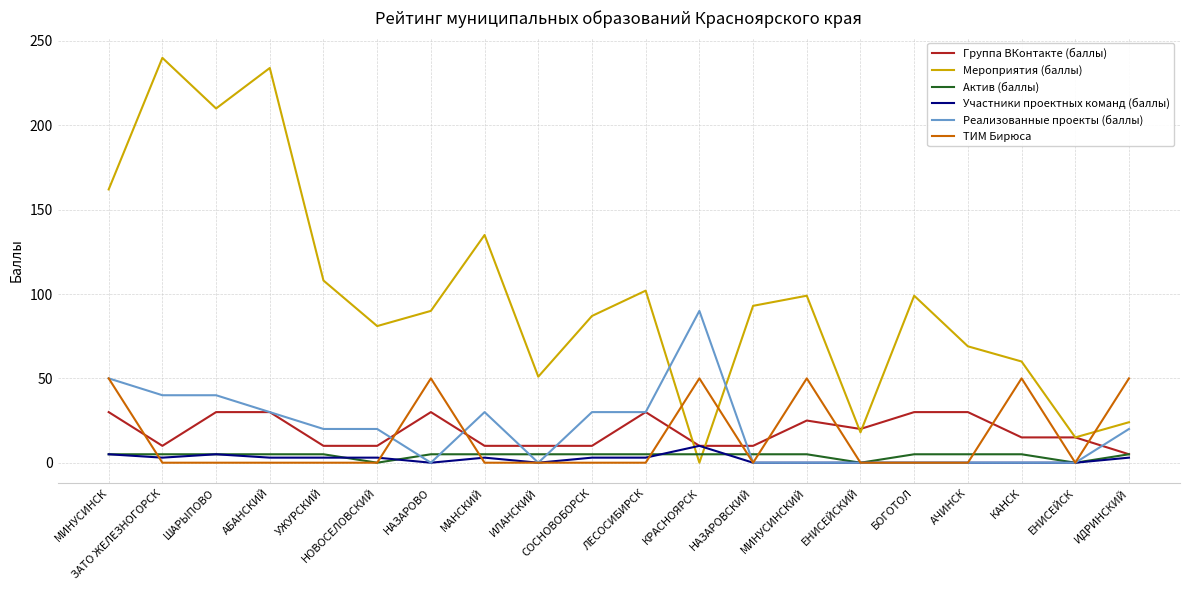

Which series changed the most between НАЗАРОВО and КАНСК?

Мероприятия (баллы)